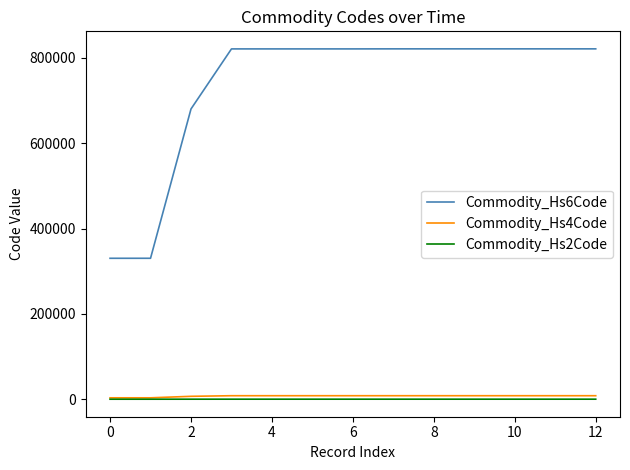

How many lines are shown in the chart?

3